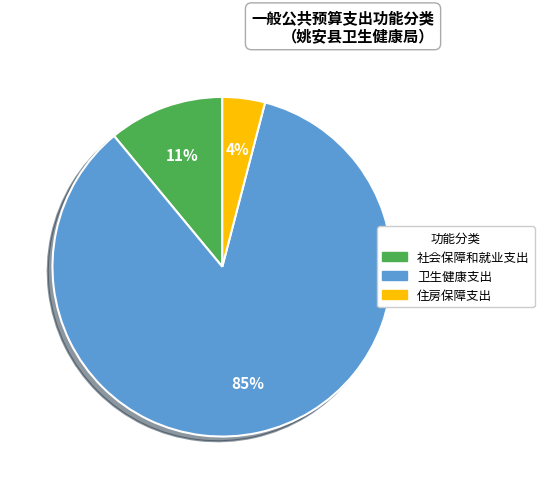

Between 卫生健康支出 and 住房保障支出, which is larger?

卫生健康支出